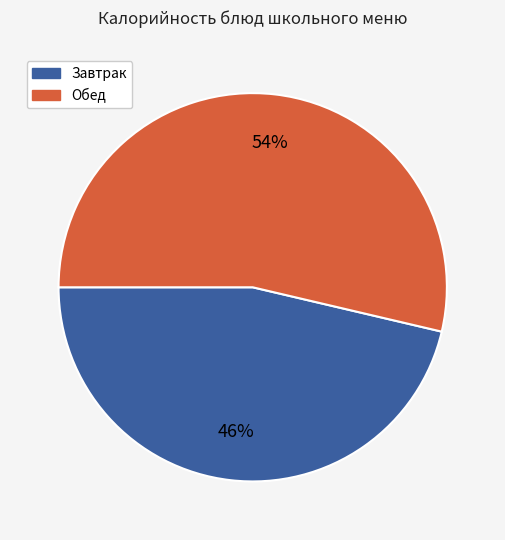

Is there a majority slice in this chart?

Yes